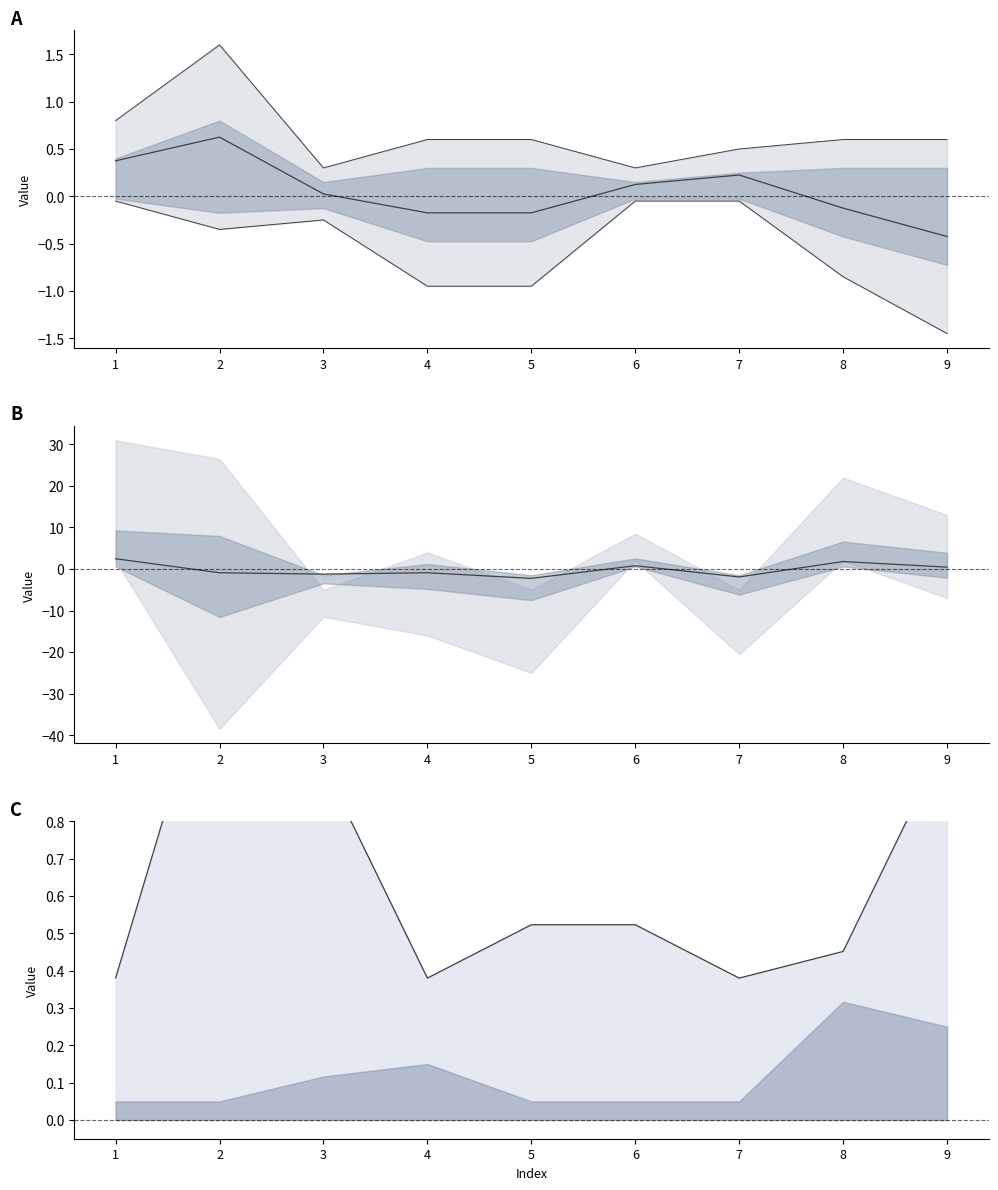

What is the difference between the maximum and second lowest values in the center series?

4.4